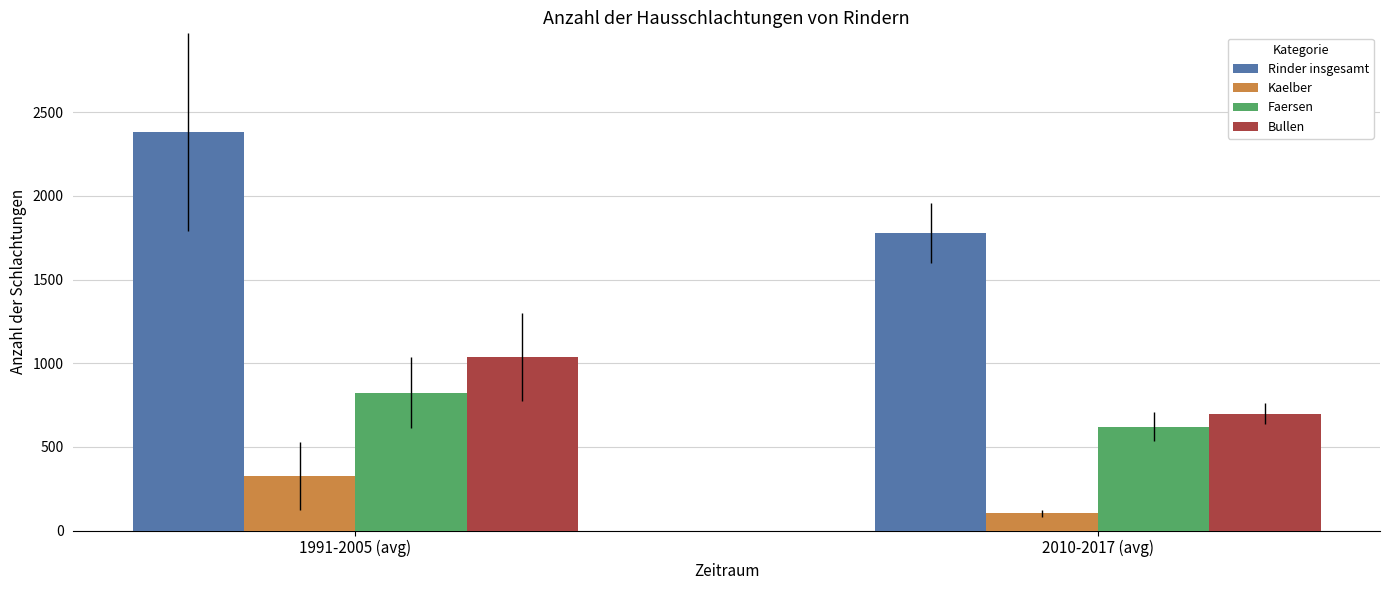

List the labels in order of Kaelber value, smallest first.

2010-2017 (avg), 1991-2005 (avg)